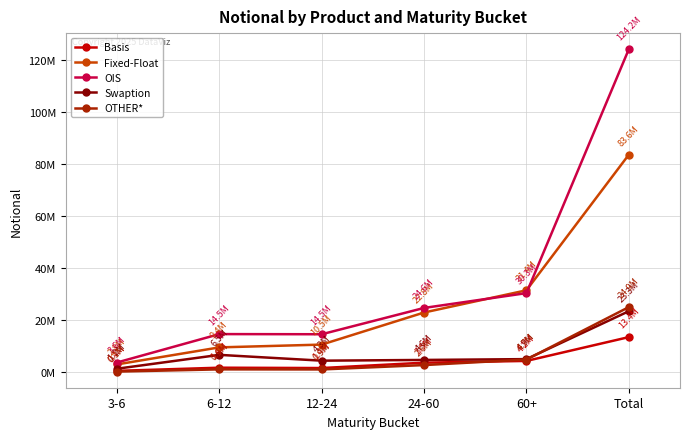

What are all the series names shown in the legend?

Basis, Fixed-Float, OIS, Swaption, OTHER*